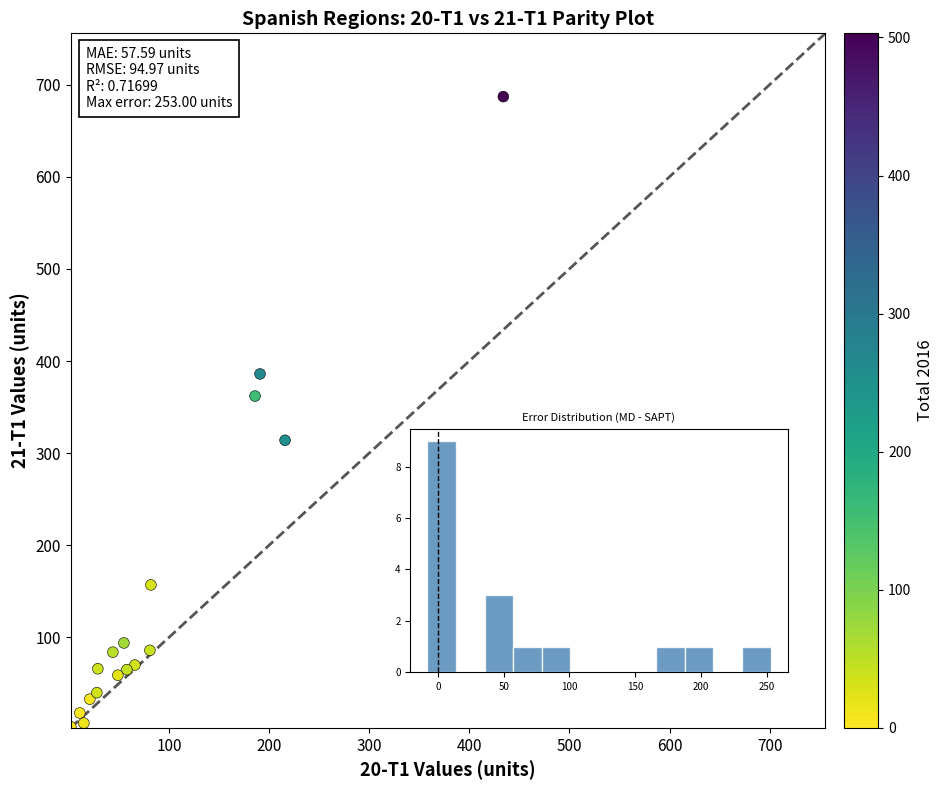

What Y value in the scatter plot is closest to 345?

362